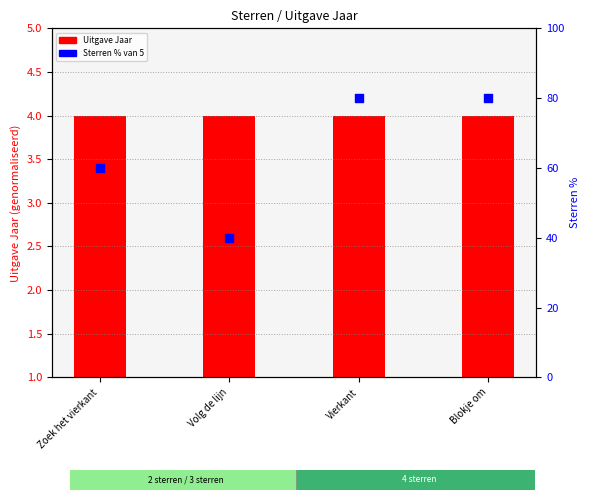

Which series contains the lowest Y value?

Uitgave Jaar